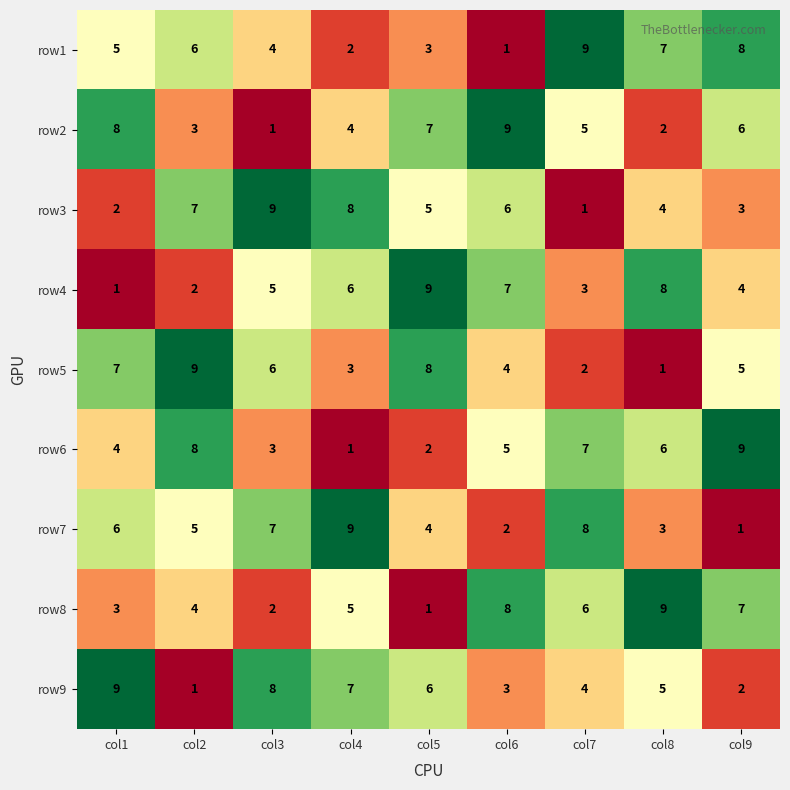

Where is row5 nearest to the value 5?

col9